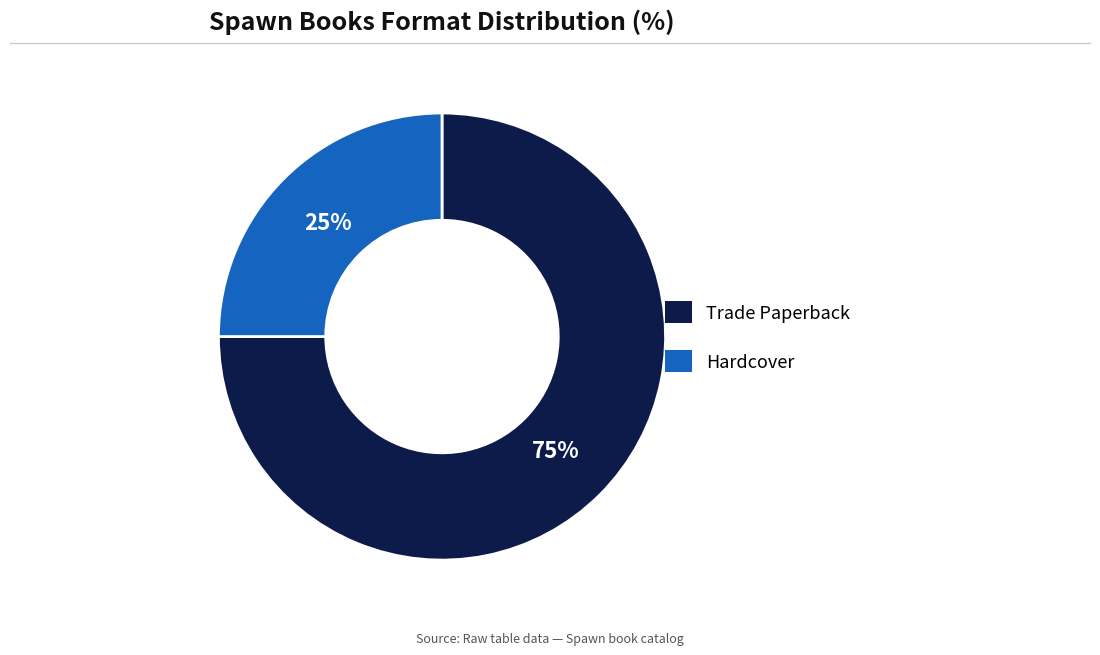

Which slice represents more than half of the pie?

Trade Paperback